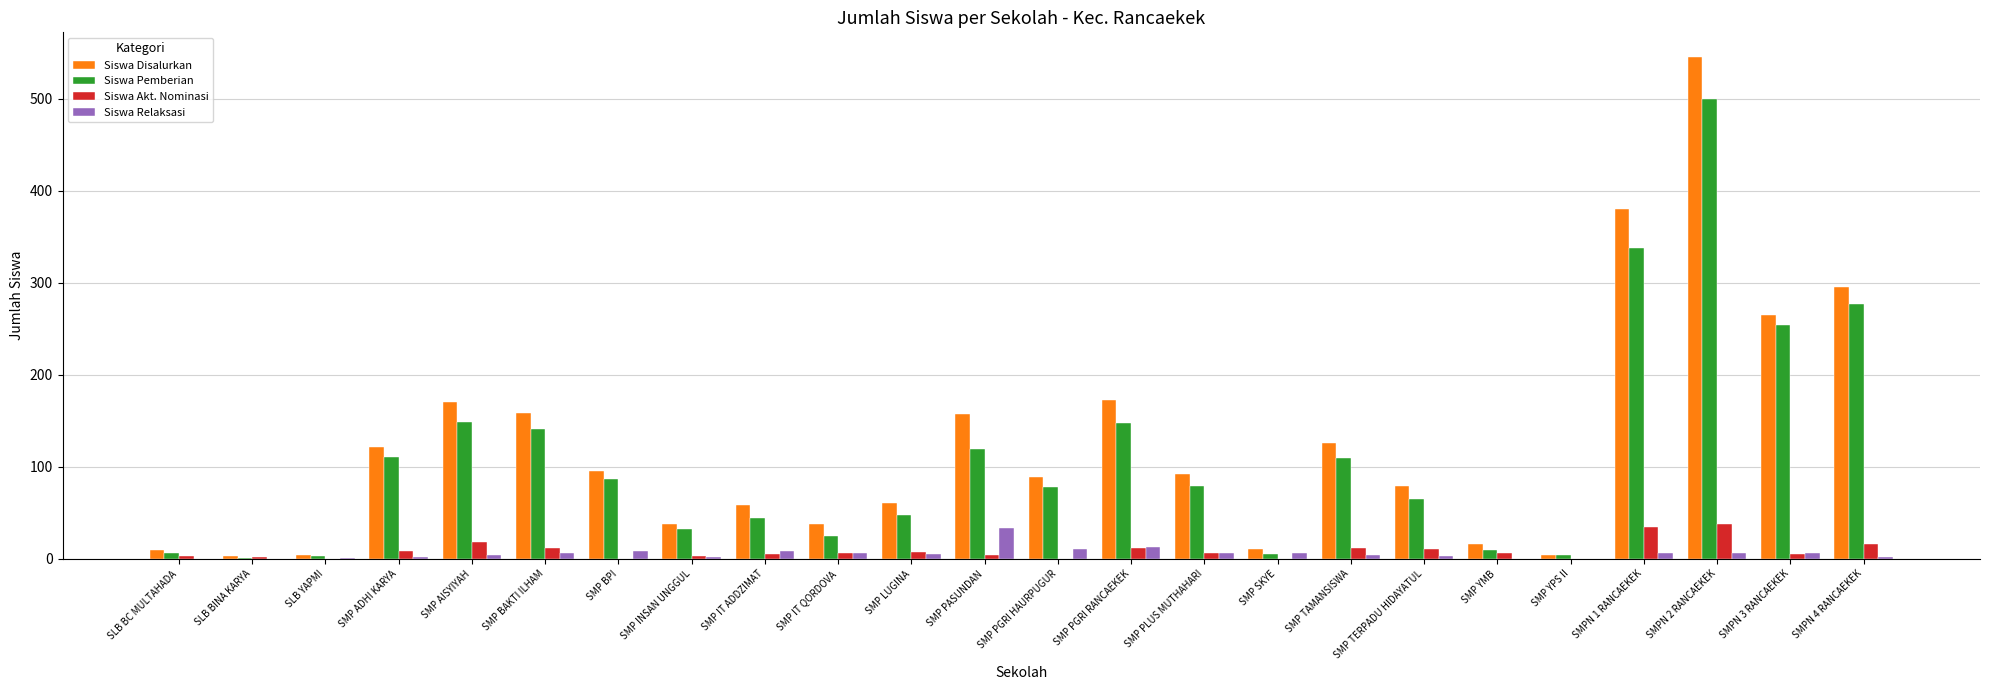

Read the Siswa Pemberian value at SMPN 3 RANCAEKEK.

254